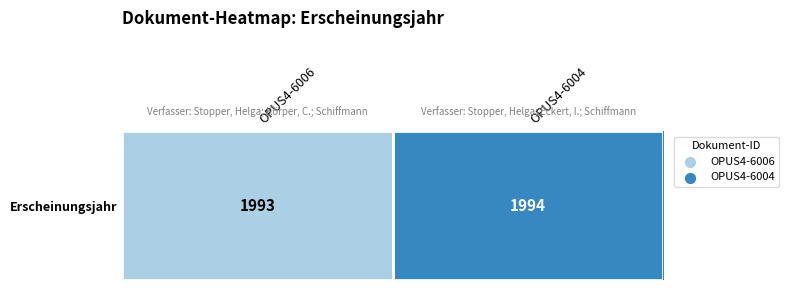

List the labels in order of value, smallest first.

OPUS4-6006, OPUS4-6004